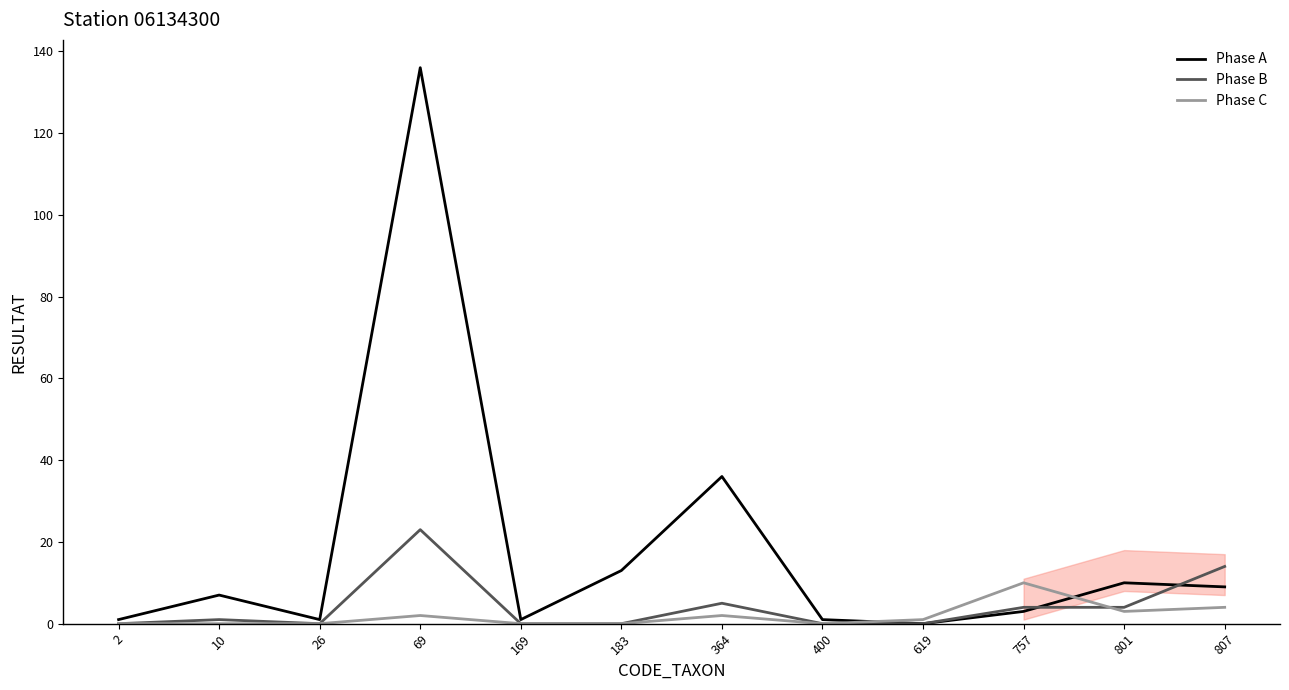

The value of Phase C at 807 is 4. True or false?

True